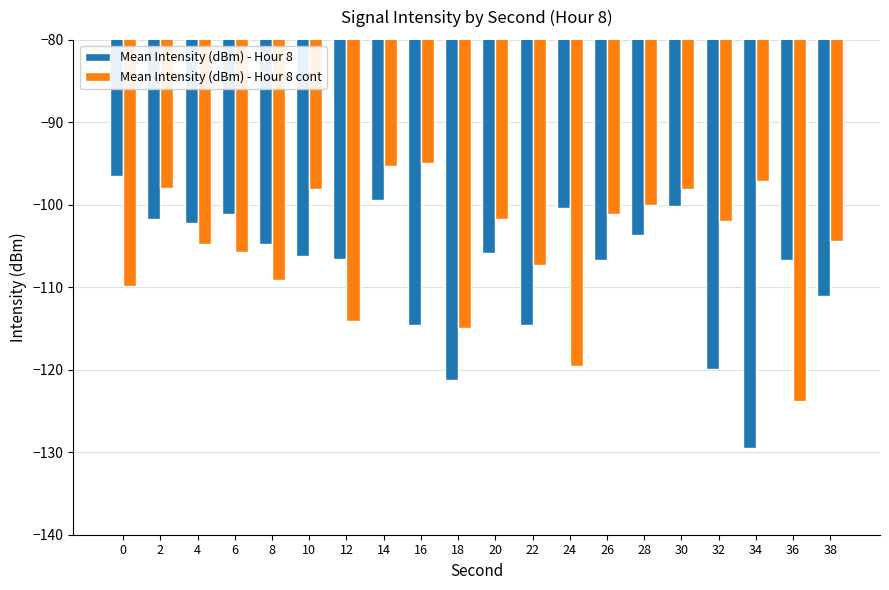

What is the total value across all series at 8?

-213.9